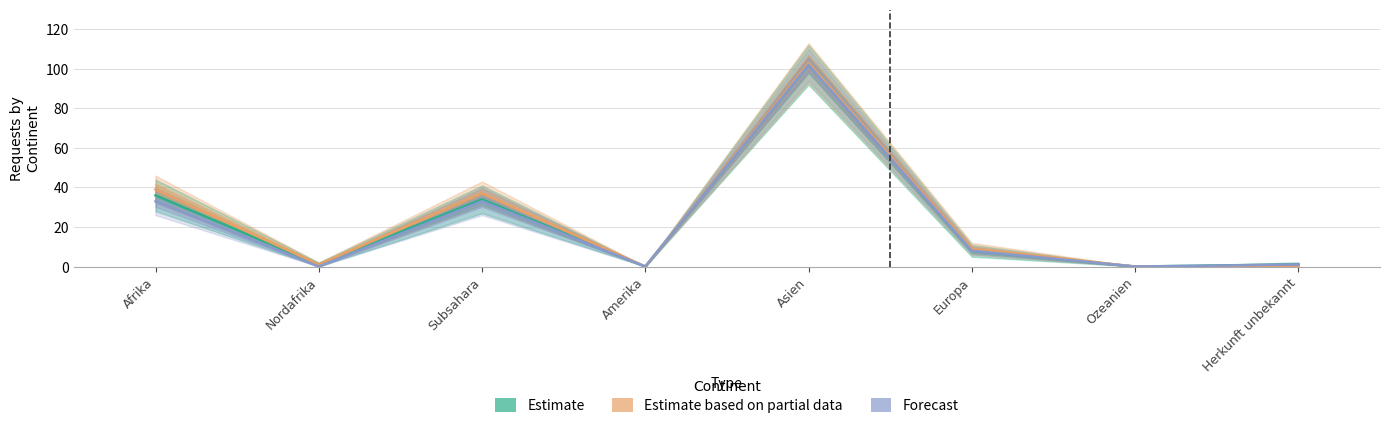

Which category has the lowest value across all series?

Amerika